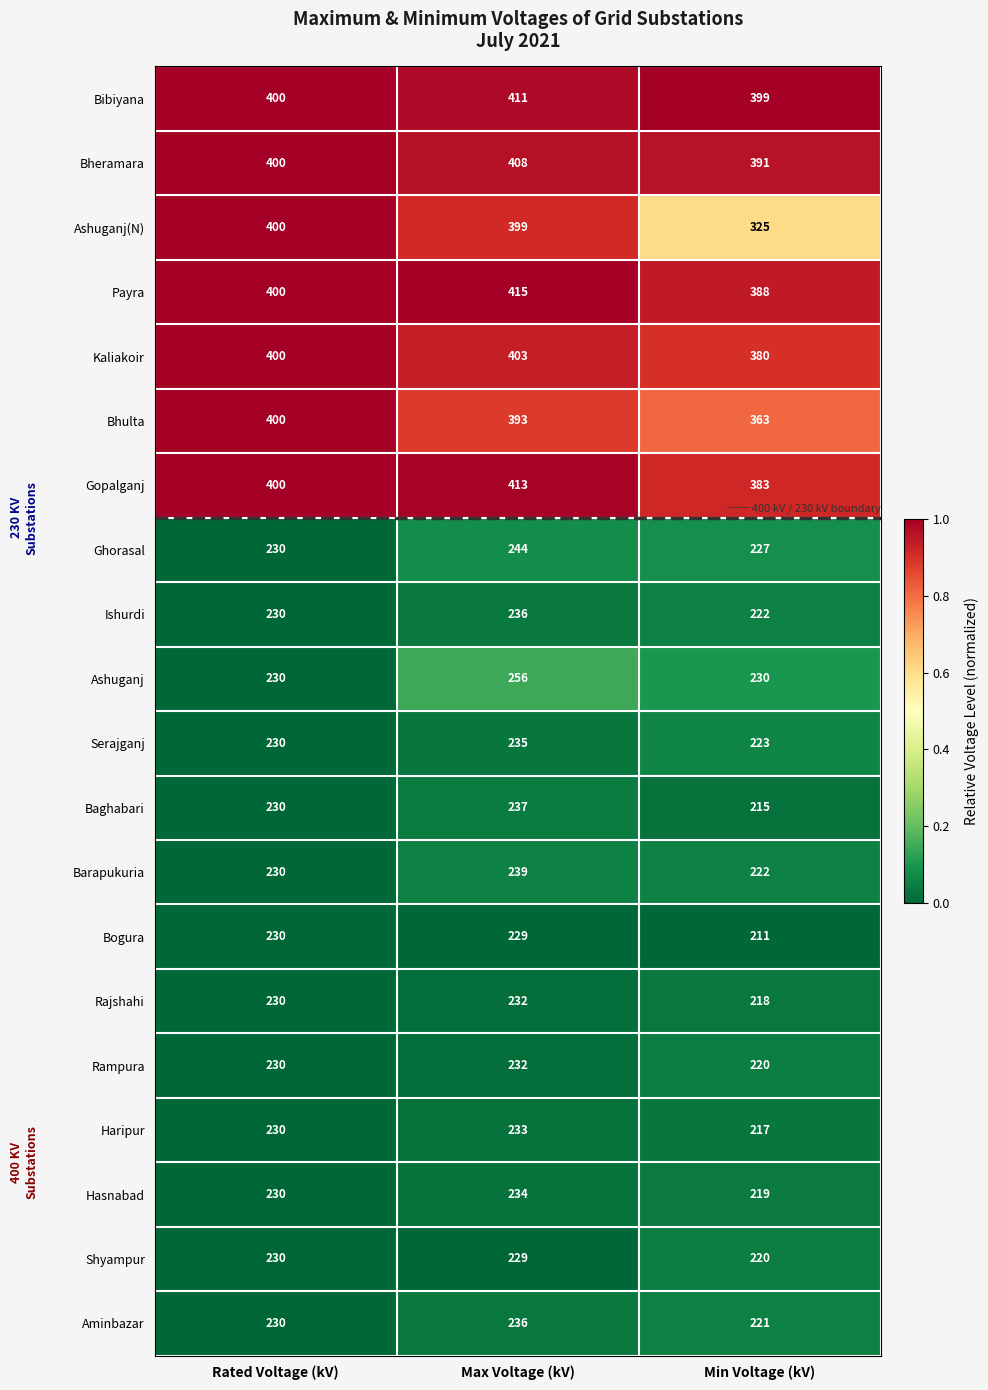

At which category is the sum across all series the highest?

Max Voltage (kV)